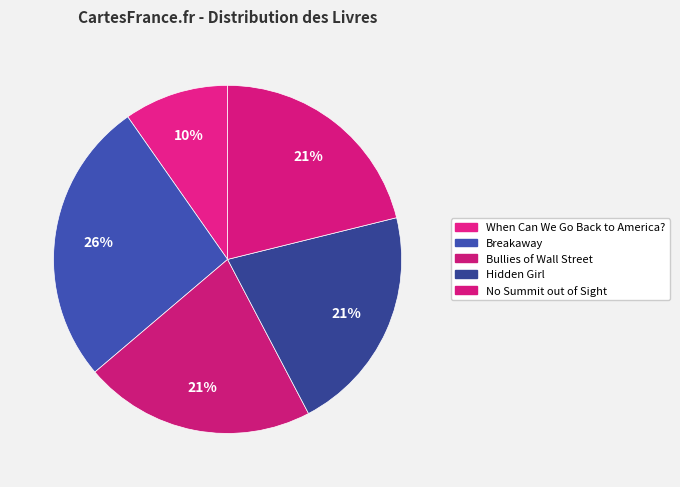

Is the sum of Bullies of Wall Street and Breakaway greater than half?

No